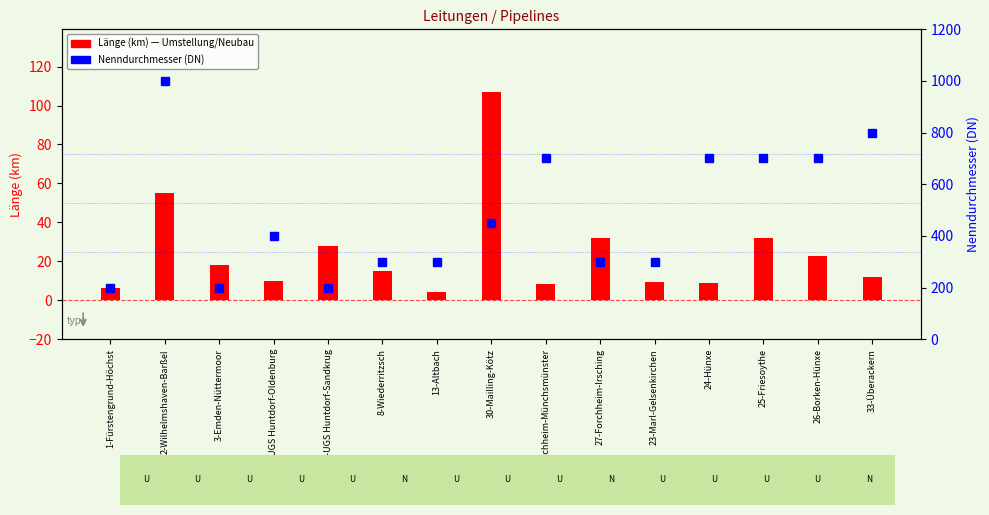

Reading right to left, transcribe all the data shown in this chart.

800	700	700	700	300	300	700	450	300	300	200	400	200	1000	200